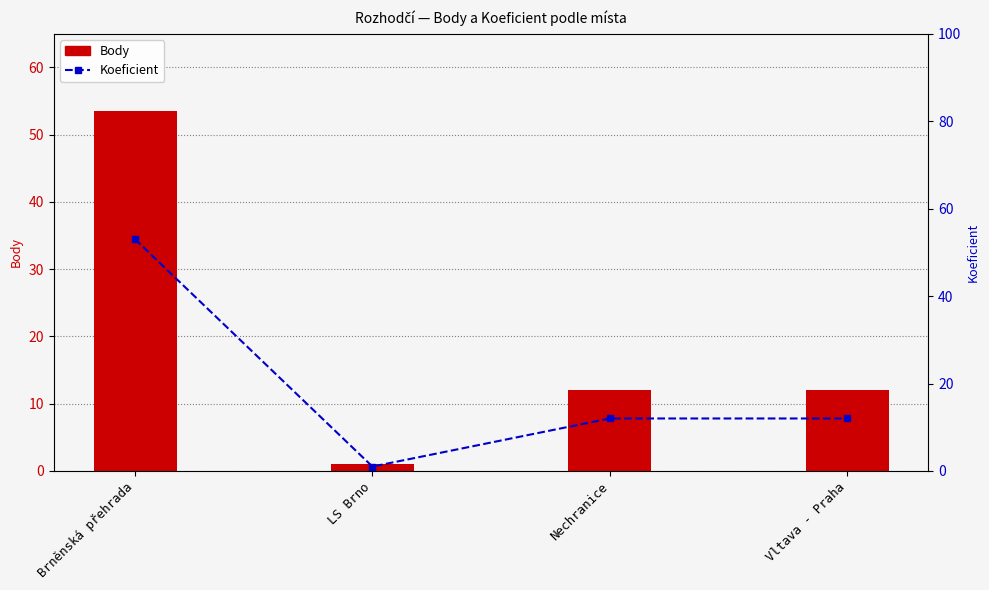

How many data points in Body are above 12?

1